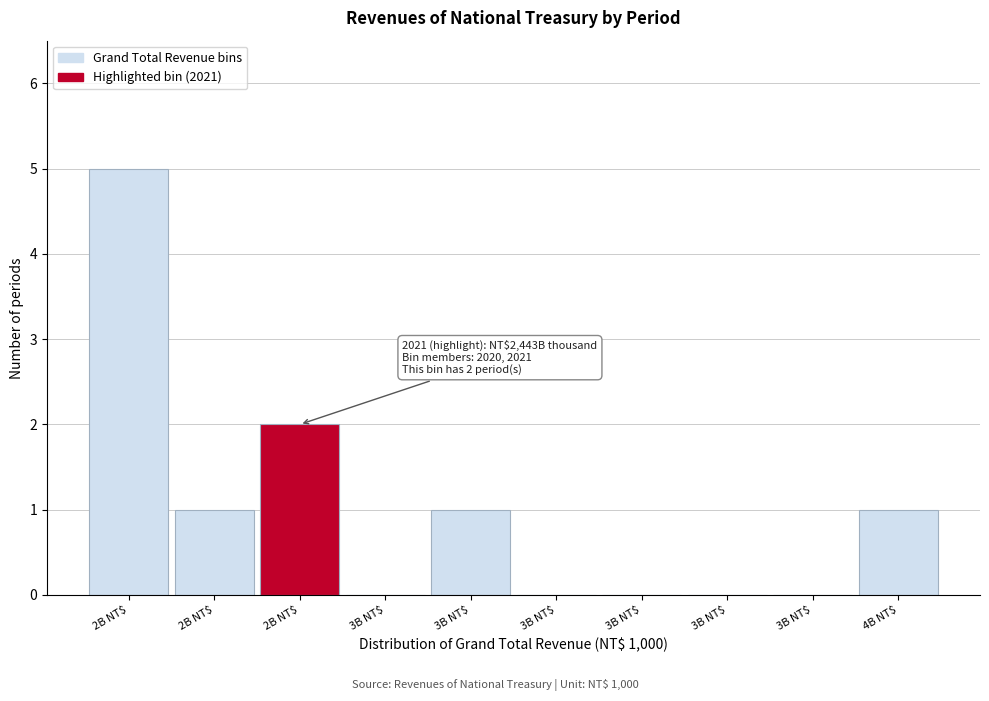

Are the bars horizontal?

No